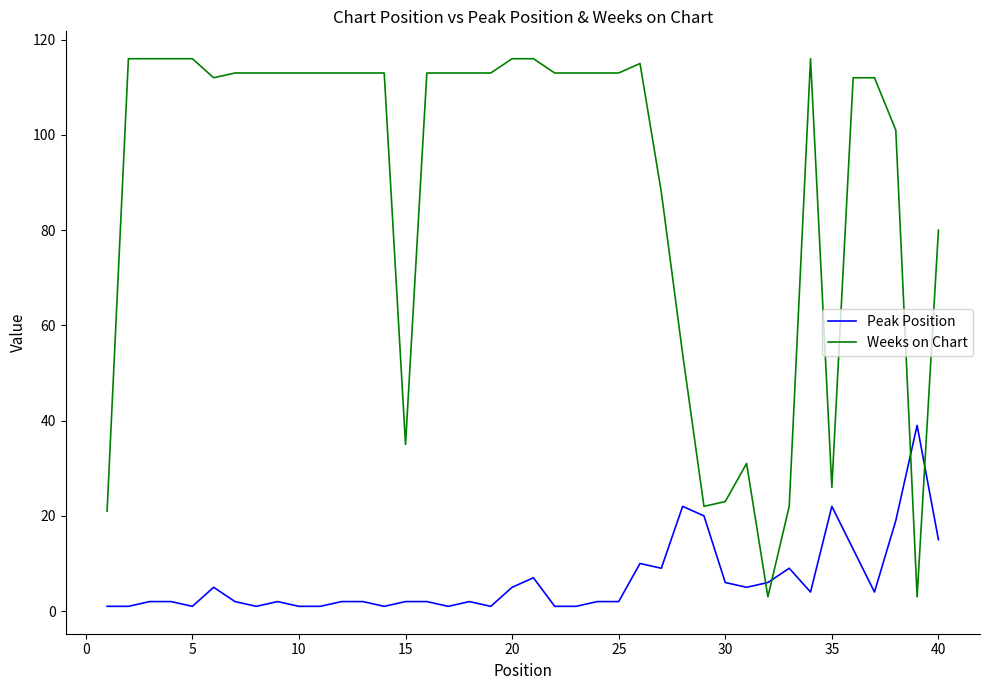

Reading left to right, list all the values displayed in this chart.

Peak Position: 1	1	2	2	1	5	2	1	2	1	1	2	2	1	2	2	1	2	1	5	7	1	1	2	2	10	9	22	20	6	5	6	9	4	22	13	4	19	39	15
Weeks on Chart: 21	116	116	116	116	112	113	113	113	113	113	113	113	113	35	113	113	113	113	116	116	113	113	113	113	115	88	54	22	23	31	3	22	116	26	112	112	101	3	80